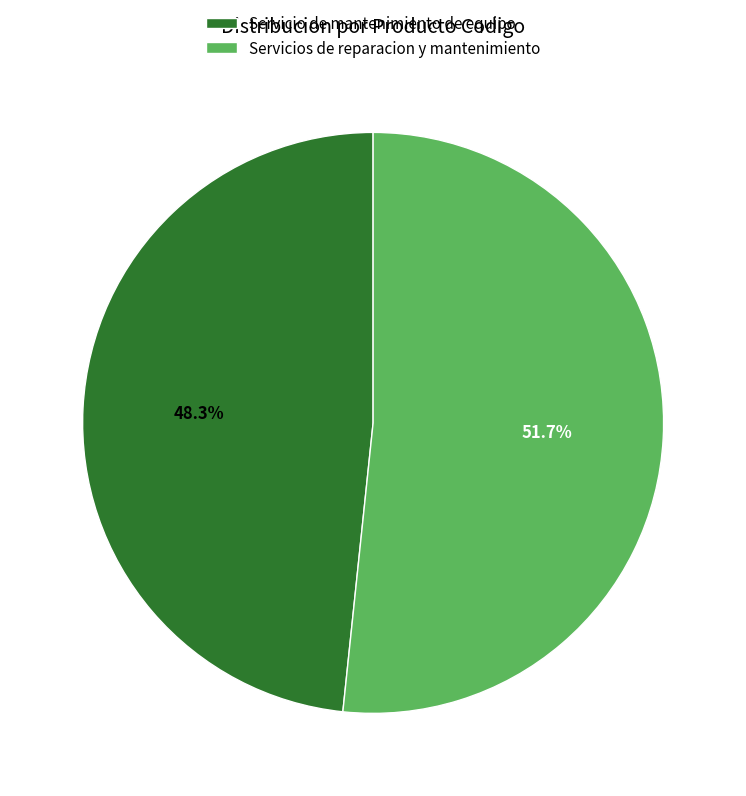

To the nearest percent, what is the difference between the largest and smallest slice percentages?

3%